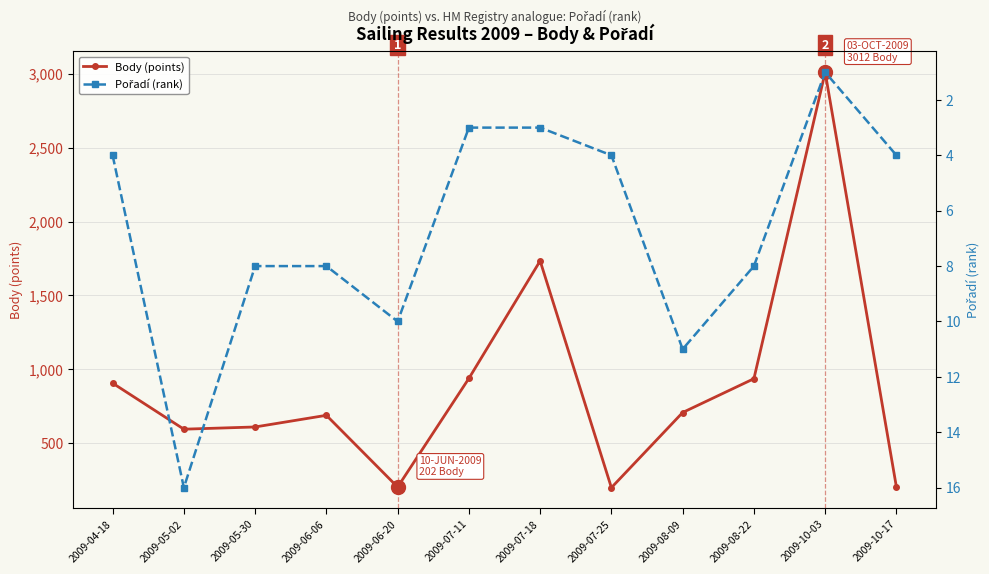

What is the approximate value of Body (points) at 2009-05-02, to the nearest 50?

600